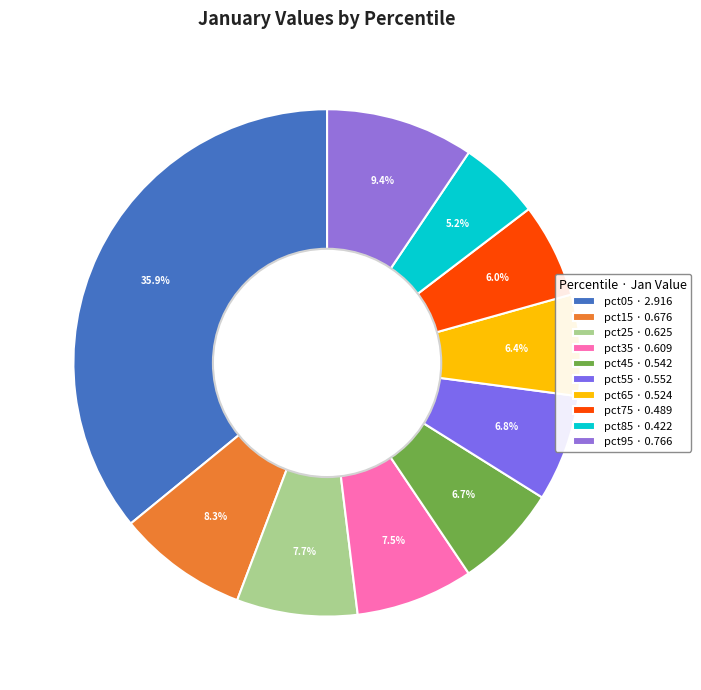

Rank the categories by value from highest to lowest.

pct05, pct95, pct15, pct25, pct35, pct55, pct45, pct65, pct75, pct85